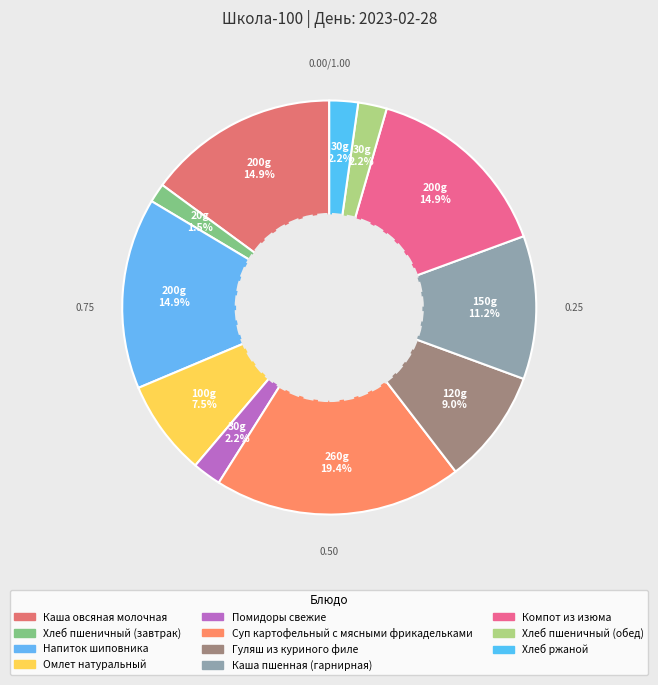

How many segments does this pie chart have?

11